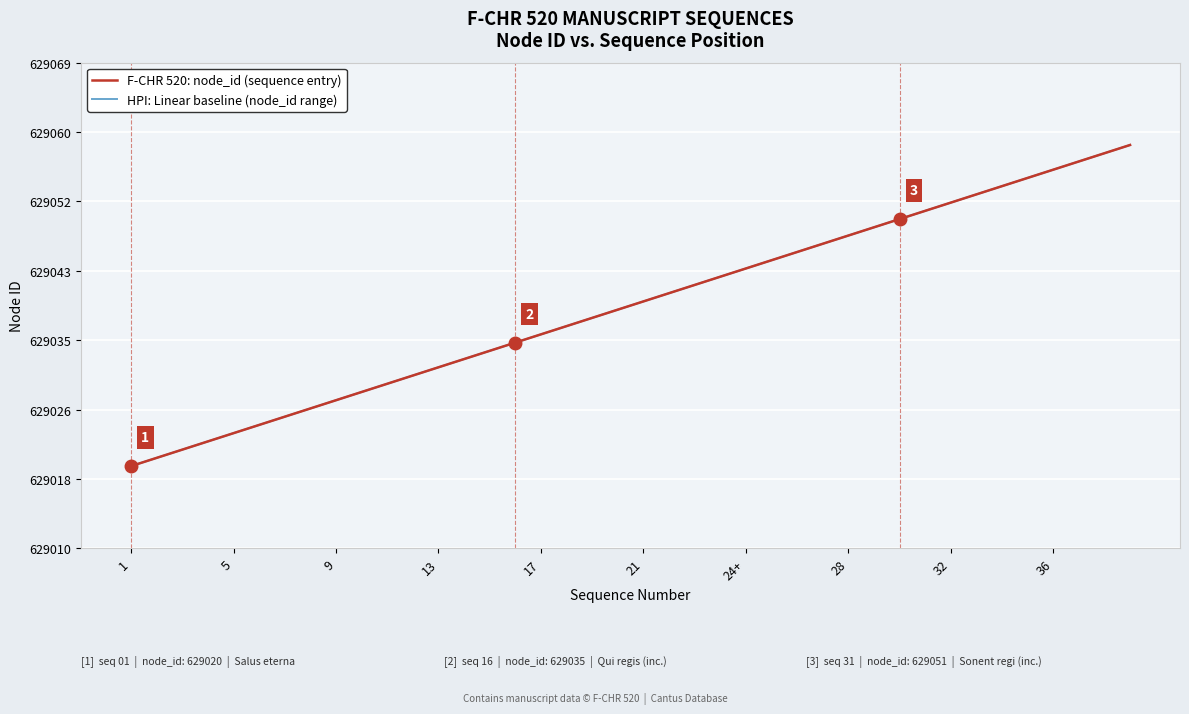

Does the chart display data point markers on the line(s)?

No